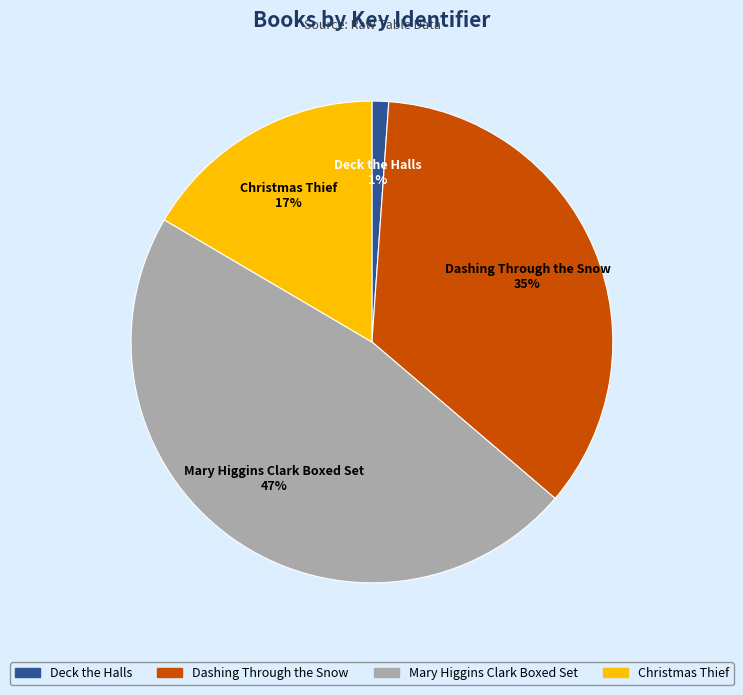

How many slices are in this pie chart?

4